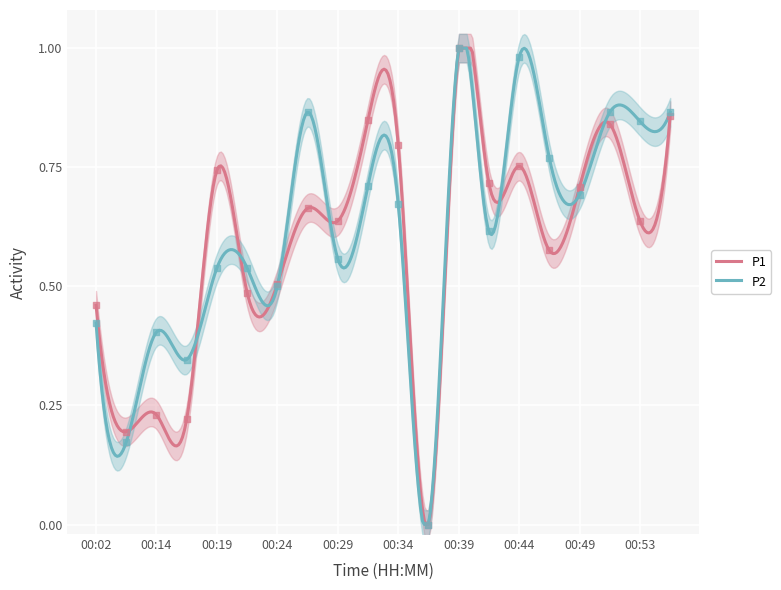

At how many categories does at least one series exceed 0?

19